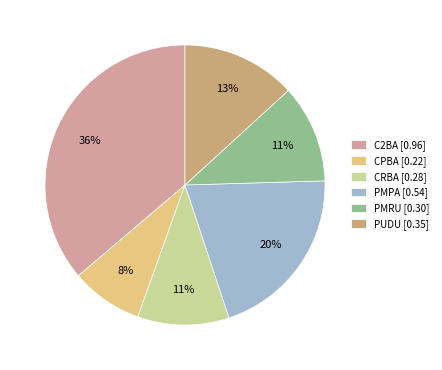

To the nearest percent, what is the difference between the largest and smallest slice percentages?

28%